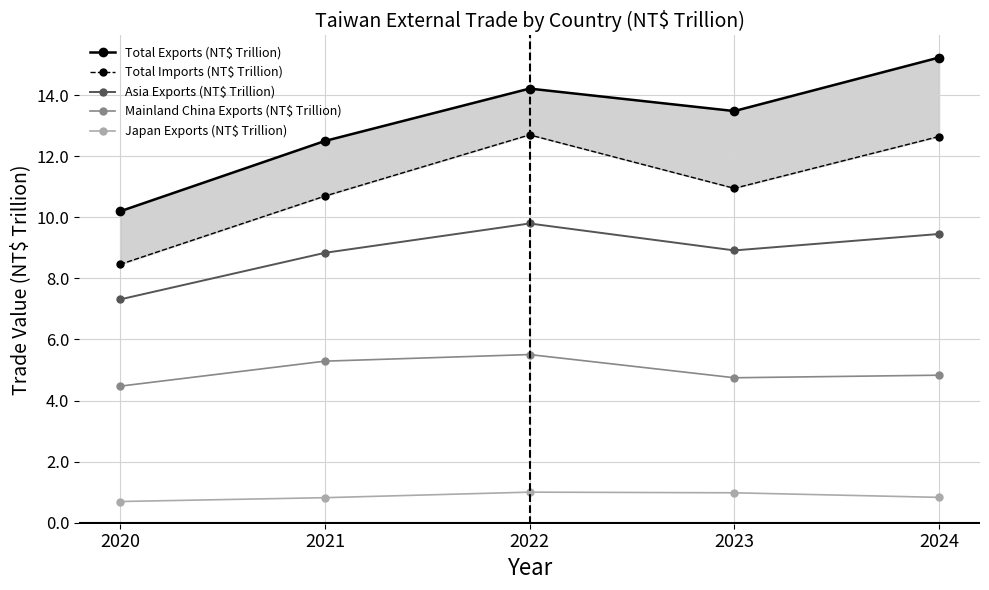

Reading right to left, transcribe all the data shown in this chart.

Total Exports (NT$ Trillion): 2024=15.2	2023=13.5	2022=14.2	2021=12.5	2020=10.2
Total Imports (NT$ Trillion): 2024=12.6	2023=11.0	2022=12.7	2021=10.7	2020=8.5
Asia Exports (NT$ Trillion): 2024=9.5	2023=8.9	2022=9.8	2021=8.8	2020=7.3
Mainland China Exports (NT$ Trillion): 2024=4.8	2023=4.7	2022=5.5	2021=5.3	2020=4.5
Japan Exports (NT$ Trillion): 2024=0.8	2023=1.0	2022=1.0	2021=0.8	2020=0.7